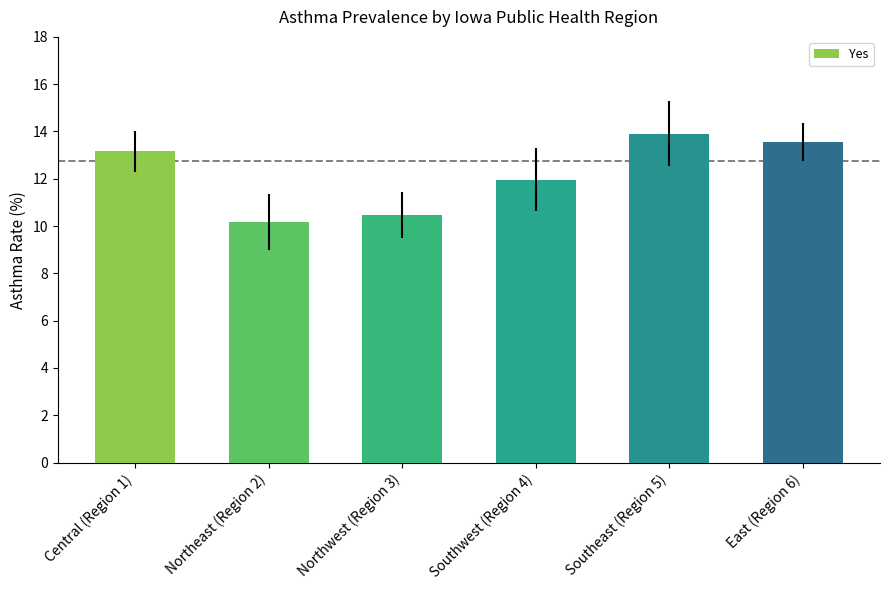

Reading left to right, list all the values displayed in this chart.

13.2	10.2	10.5	12.0	13.9	13.6